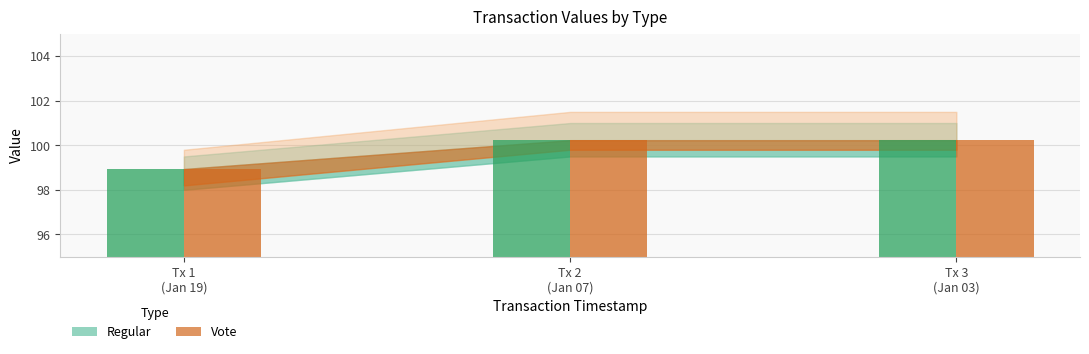

Count the number of categories in the chart.

3